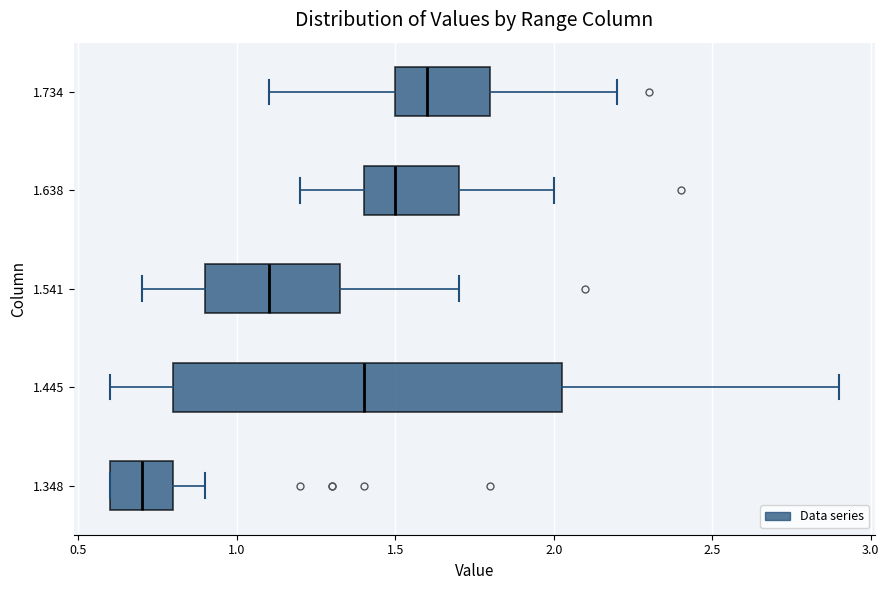

Where is the left edge of the box at y = 1.734 on the x-axis? The values are not printed on the chart, so give them approximately, as read against the axis.

1.50